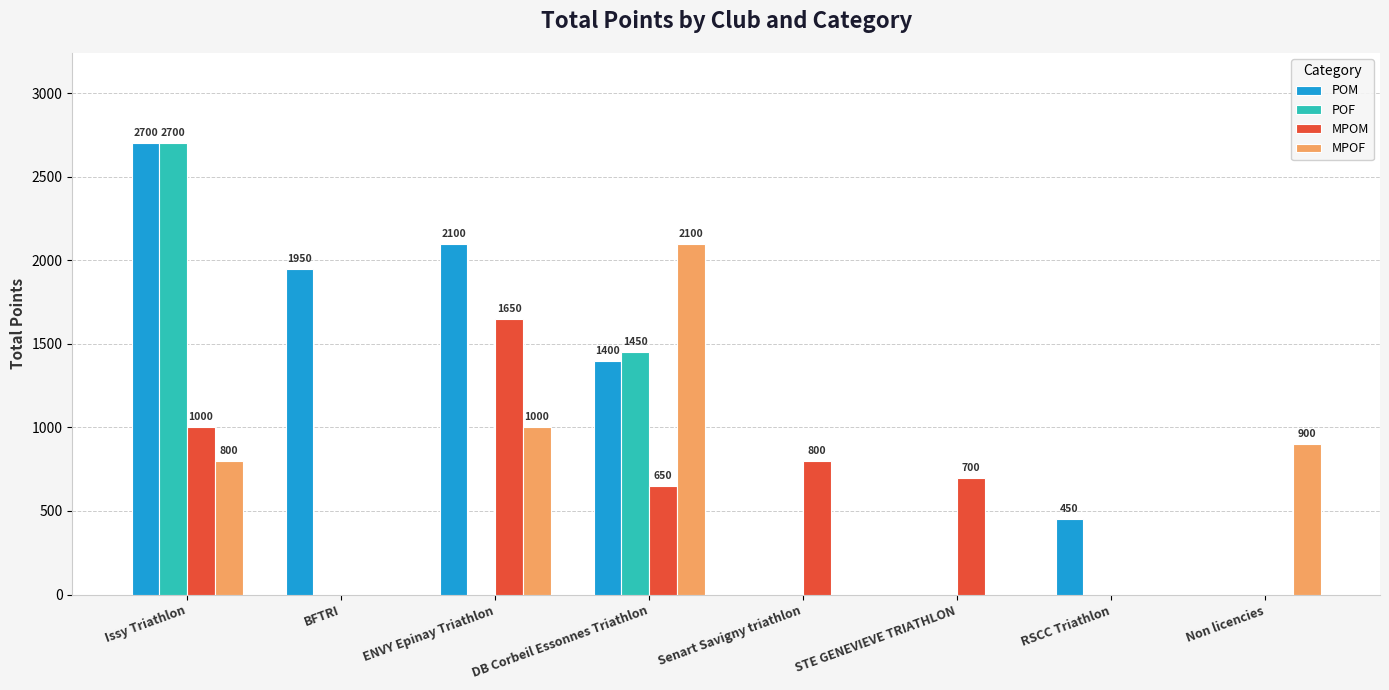

What is the spread (max minus min) of values at Senart Savigny triathlon?

800